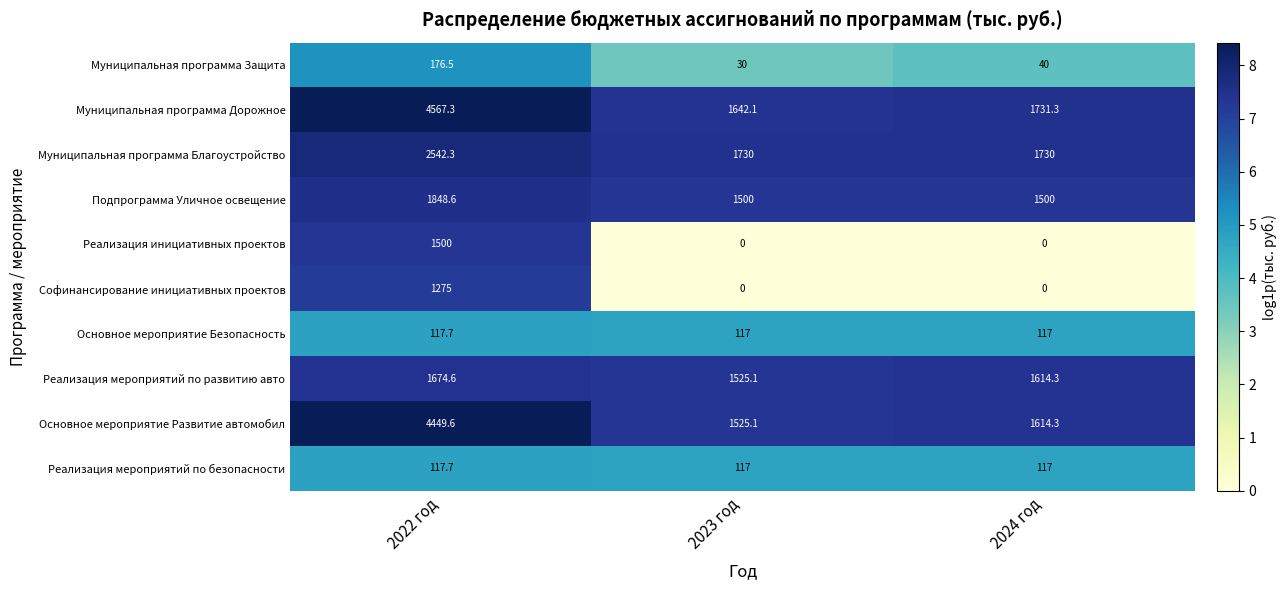

Between 2022 год and 2023 год, which series saw the biggest shift?

Муниципальная программа Дорожное